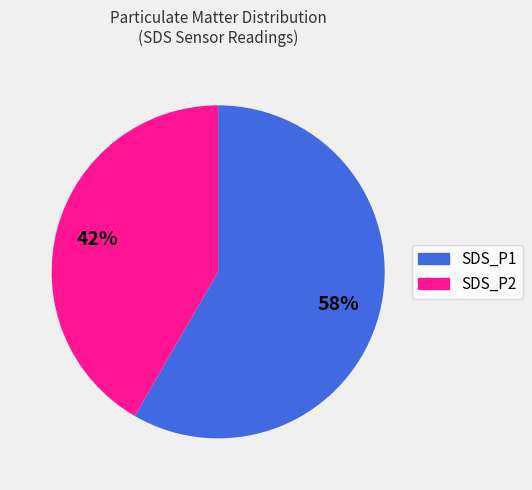

Is there any slice that represents more than half of the pie?

Yes